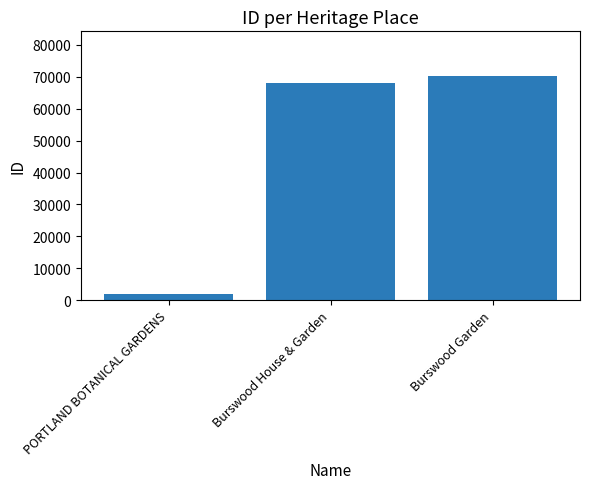

At which label is the value closest to 36052?

Burswood House & Garden